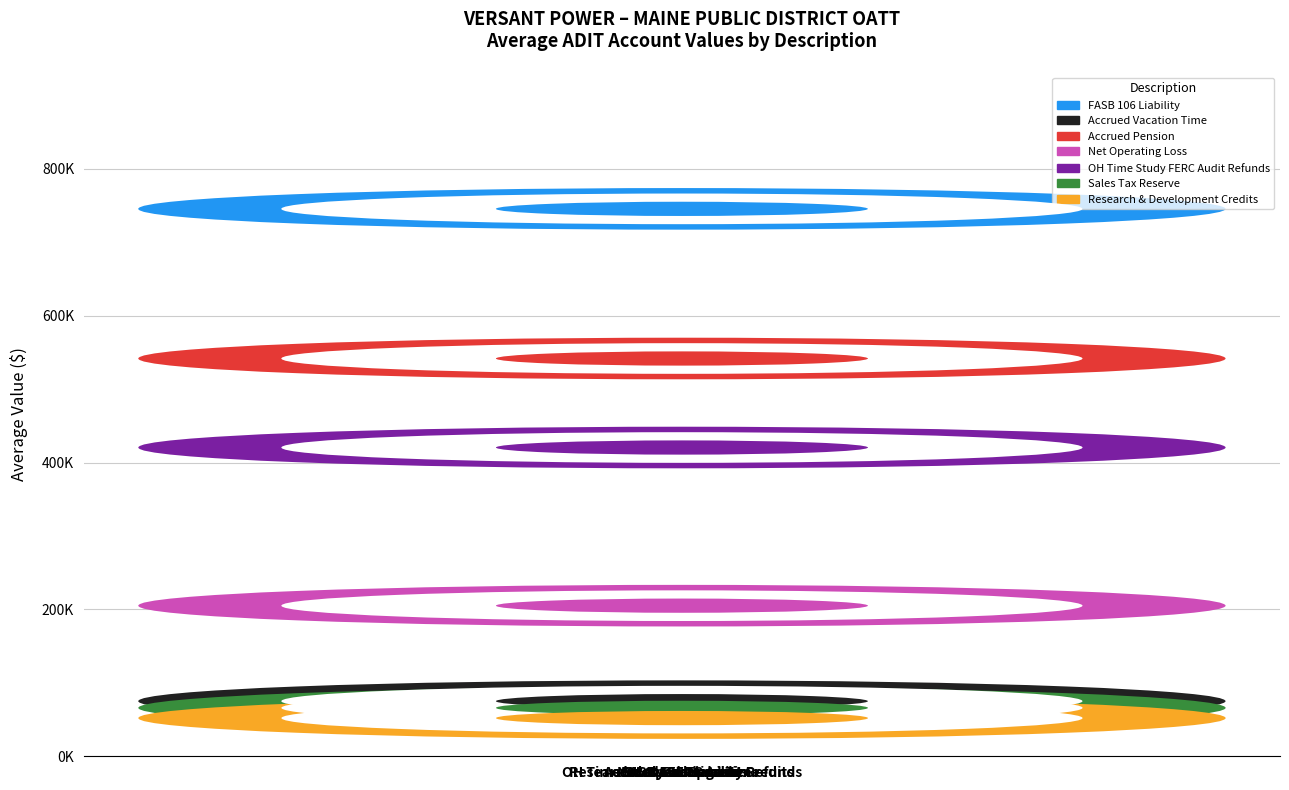

List the labels in order of value, largest first.

FASB 106 Liability, Accrued Pension, OH Time Study FERC Audit Refunds, Net Operating Loss, Accrued Vacation Time, Sales Tax Reserve, Research & Development Credits